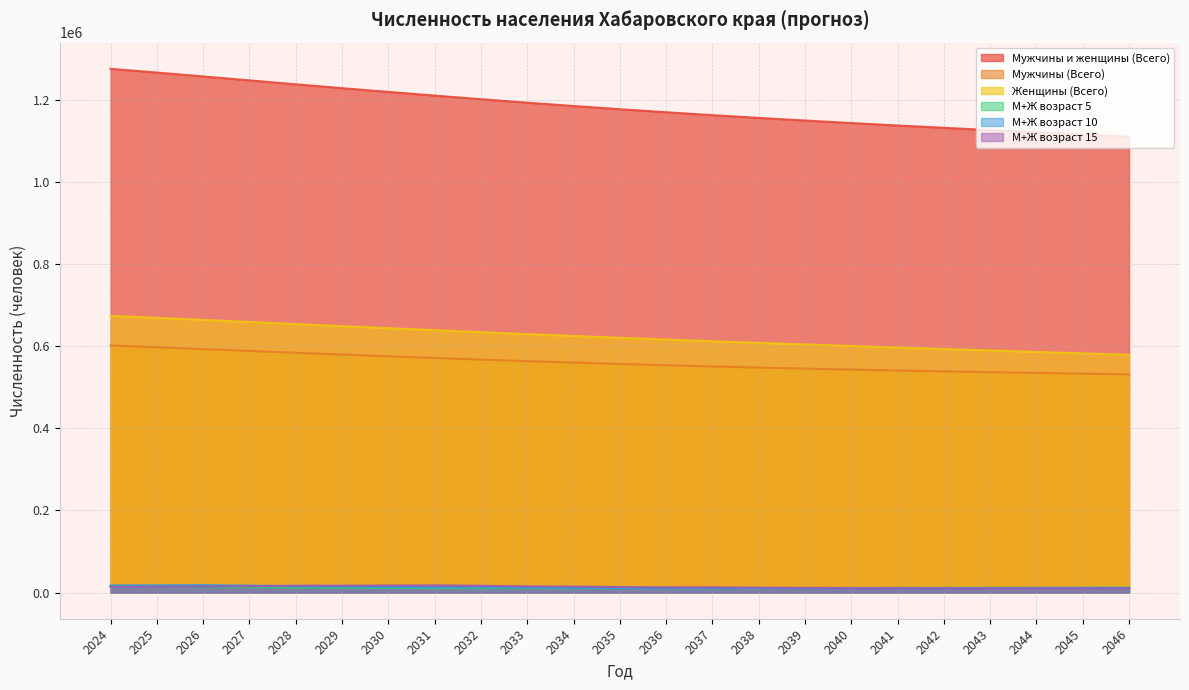

True or false: Мужчины (Всего) has more than 1 points higher than both neighbors.

False